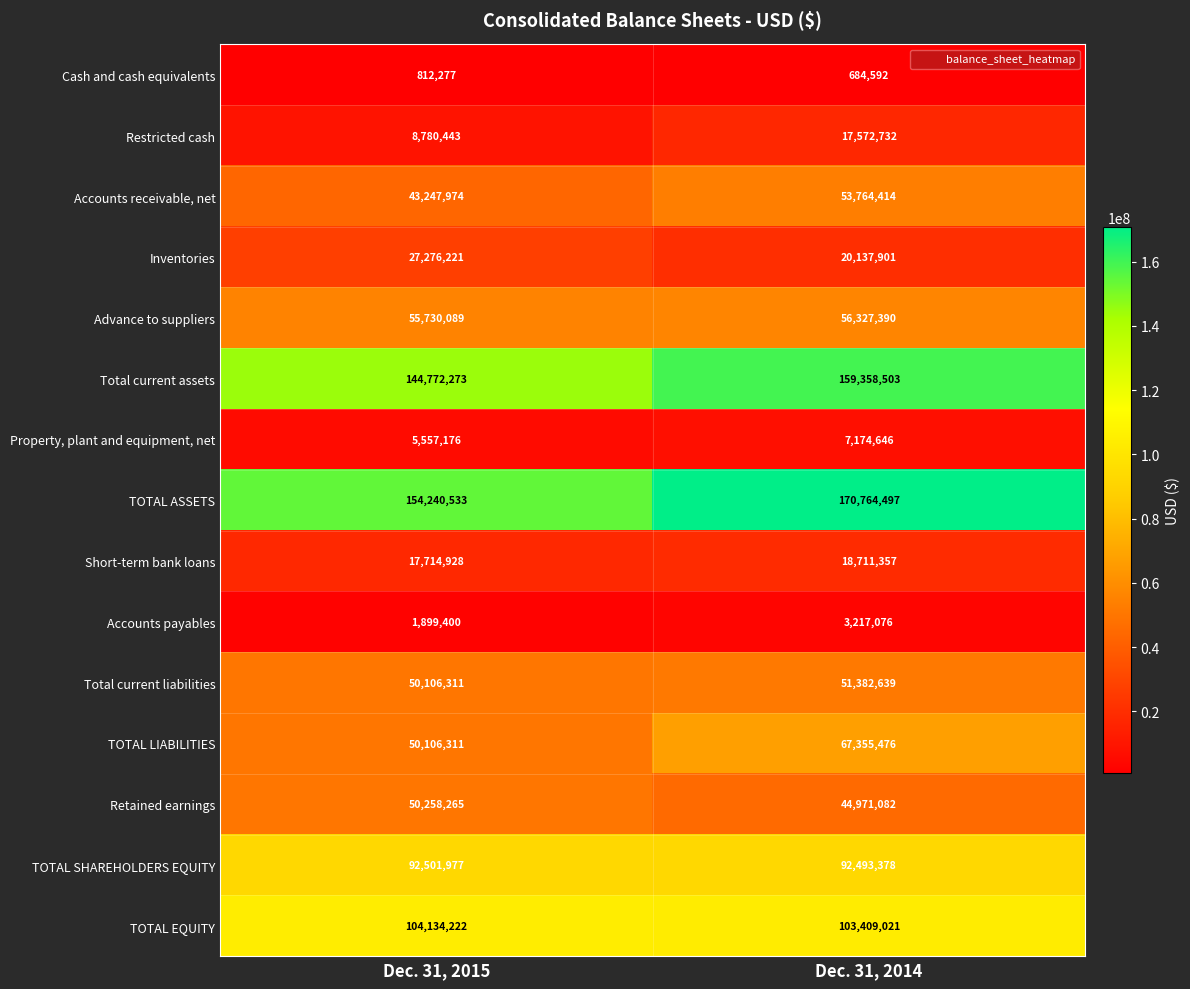

What is the sum of the Total current assets values at Dec. 31, 2014 and Dec. 31, 2015?

304130776